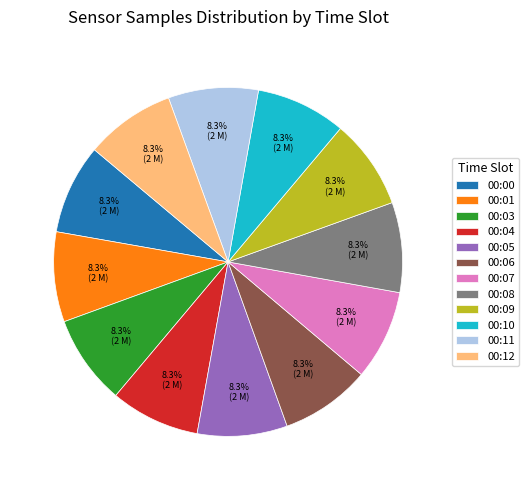

Approximately how many times larger is the value at 00:03 compared to 00:12?

1.0